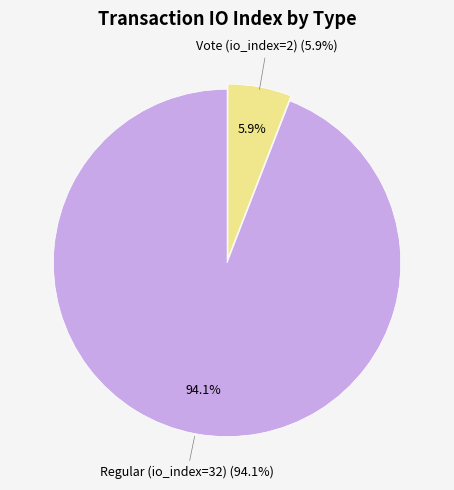

What is the majority slice?

Regular (io_index=32)